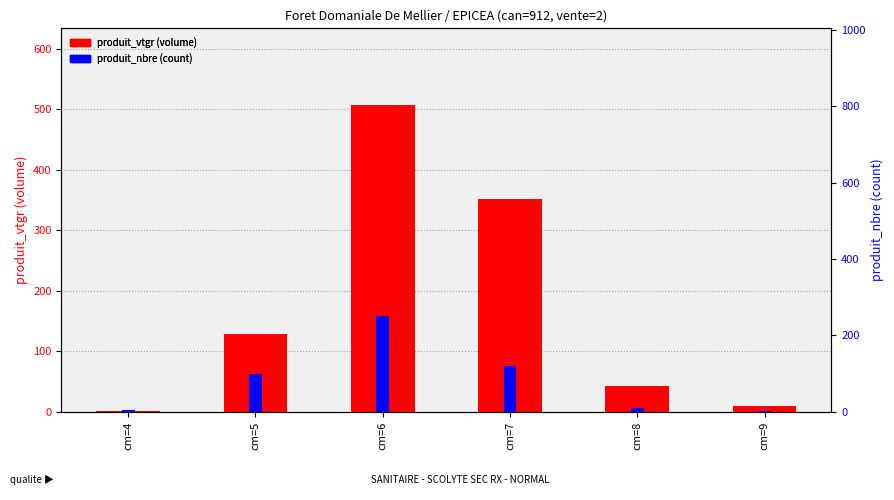

The produit_vtgr (volume) series shows 1.6 at cm=4. True or false?

True